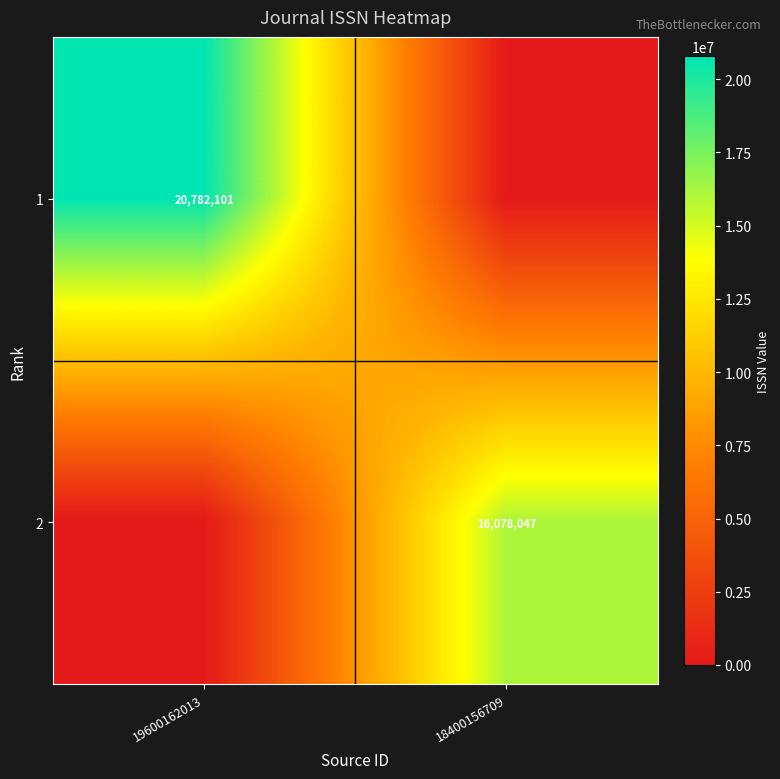

The value of 1 at 19600162013 is 20782101. True or false?

True